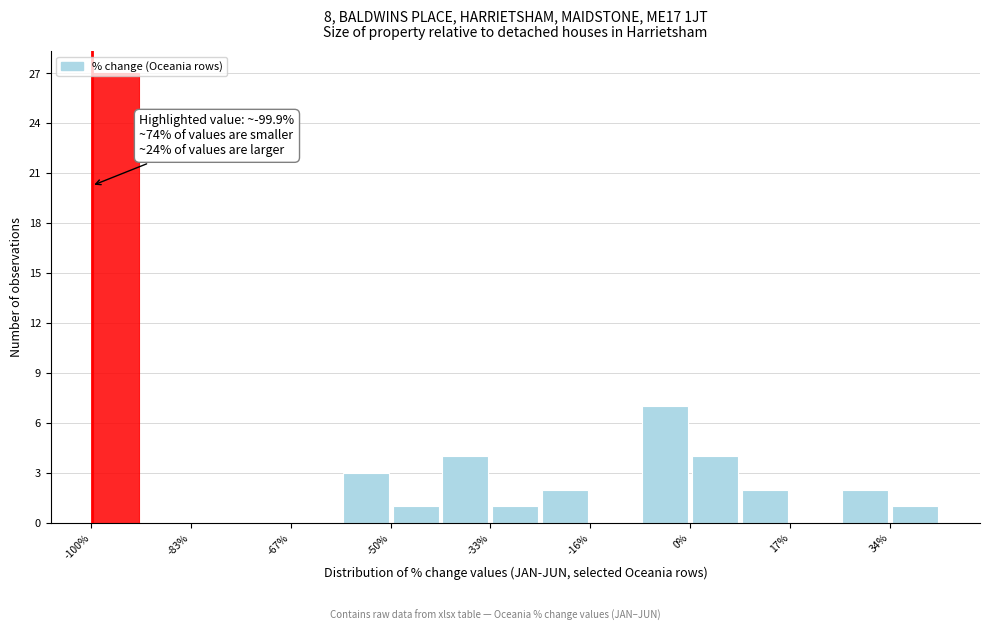

Which range on the x-axis has the tallest bar?

-100 to -92